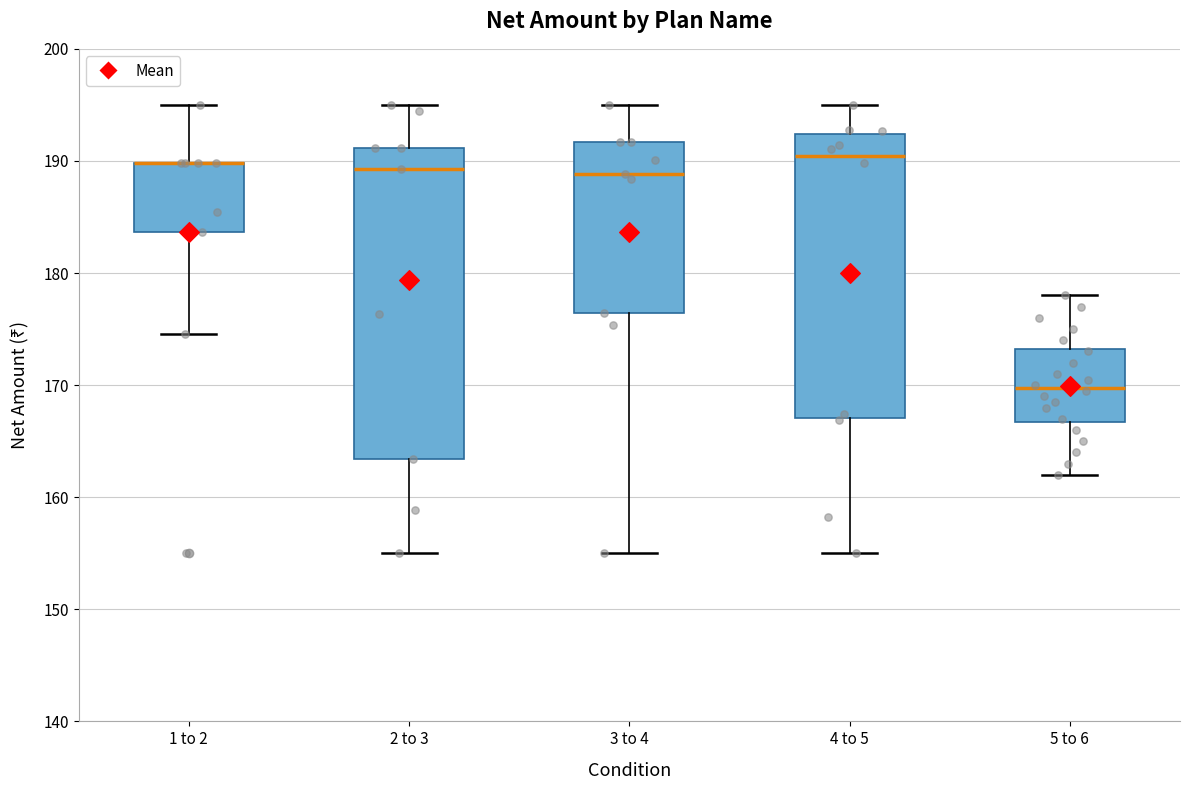

Reading left to right, read every box against the y-axis: the position of its median line, the range the box covers, and the ends of its whiskers. The values are not printed on the chart, so give them approximately, as read against the axis.

1 to 2: median 190 (drawn on the box's upper edge), box 184 to 190, whiskers 175 to 195
2 to 3: median 189, box 163 to 191, whiskers 155 to 195
3 to 4: median 189, box 176 to 192, whiskers 155 to 195
4 to 5: median 190, box 167 to 192, whiskers 155 to 195
5 to 6: median 170, box 167 to 173, whiskers 162 to 178